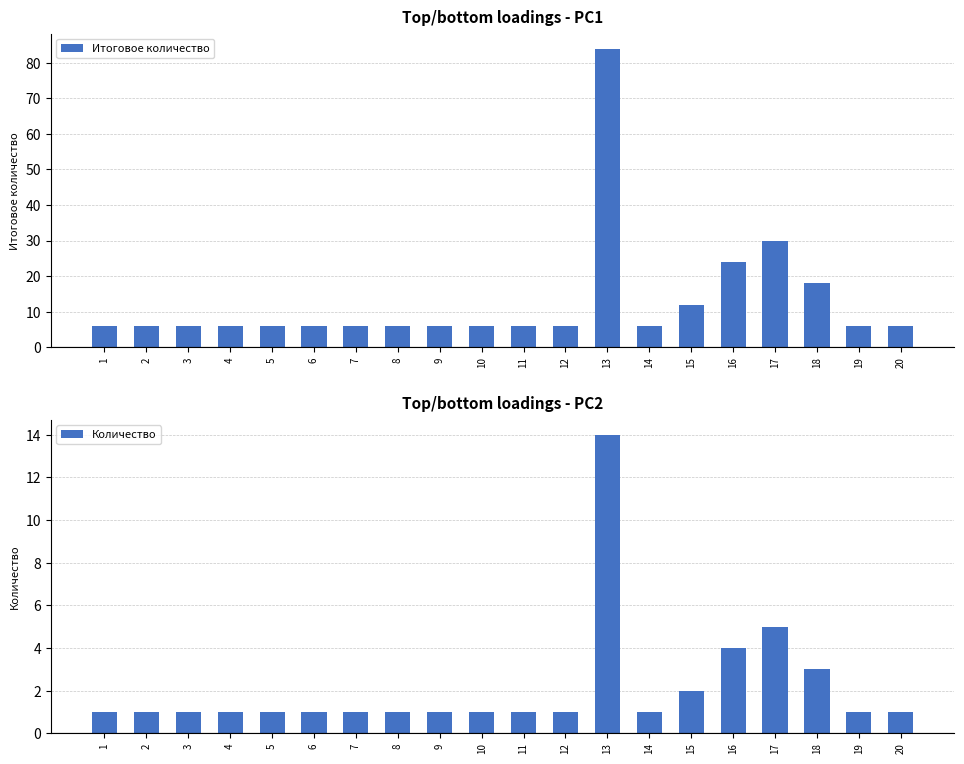

At which category is the sum across all series the highest?

13